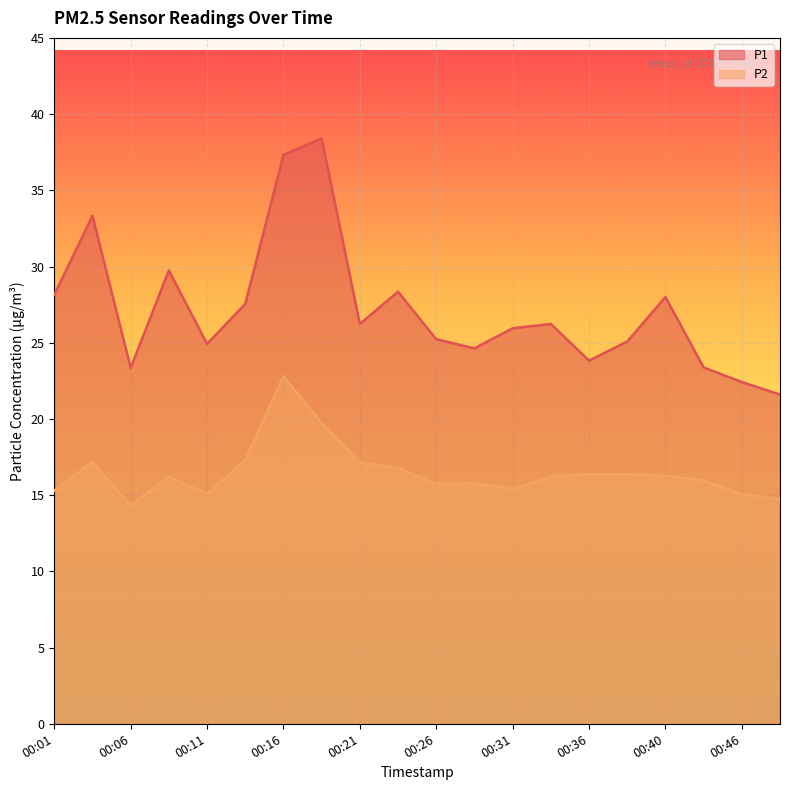

Which series changed the most between 00:40 and 00:46?

P1